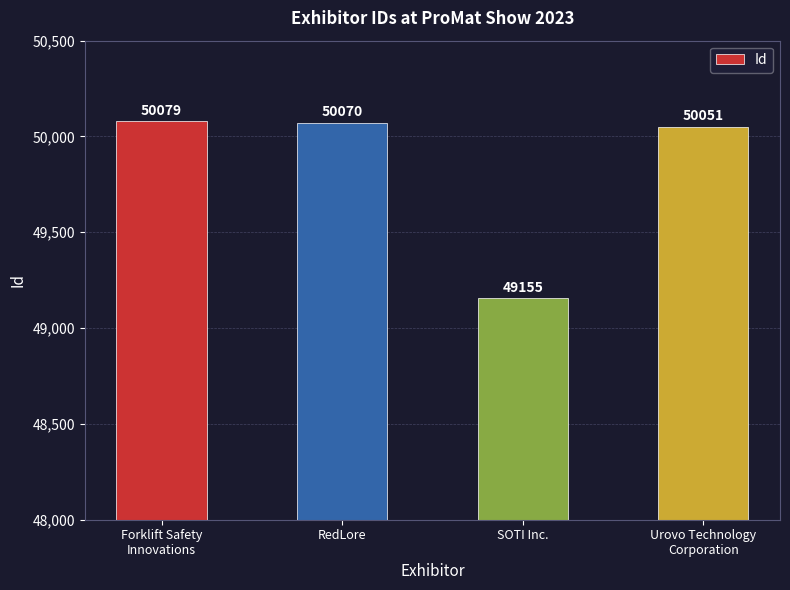

How many data points are less than 50070?

2